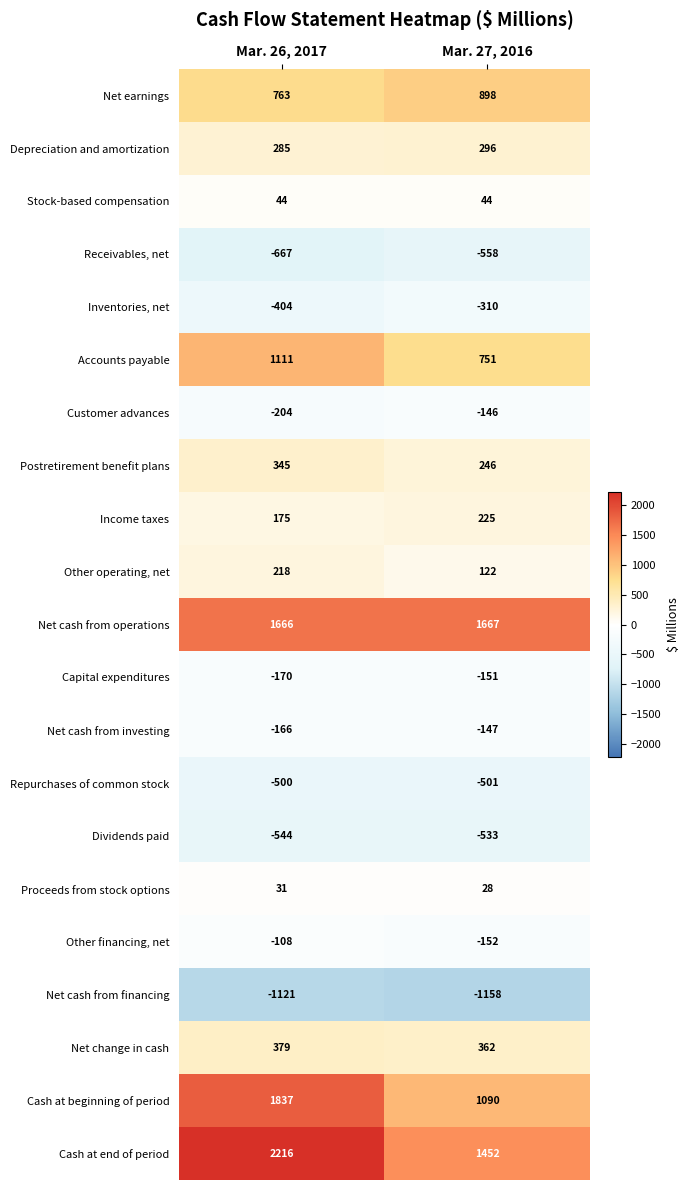

What is the minimum value shown in the chart?

-1158